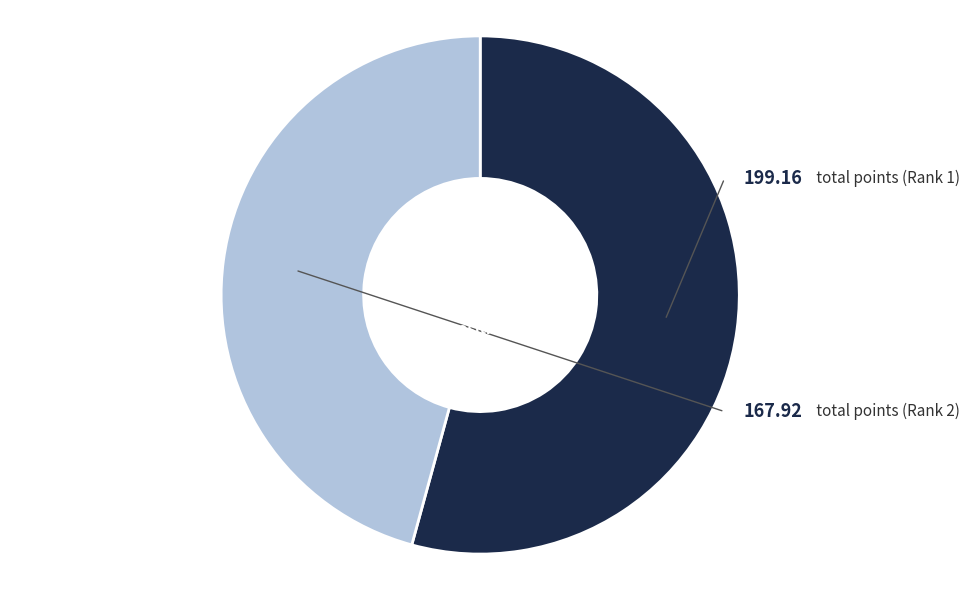

Count the number of slices in the pie.

2